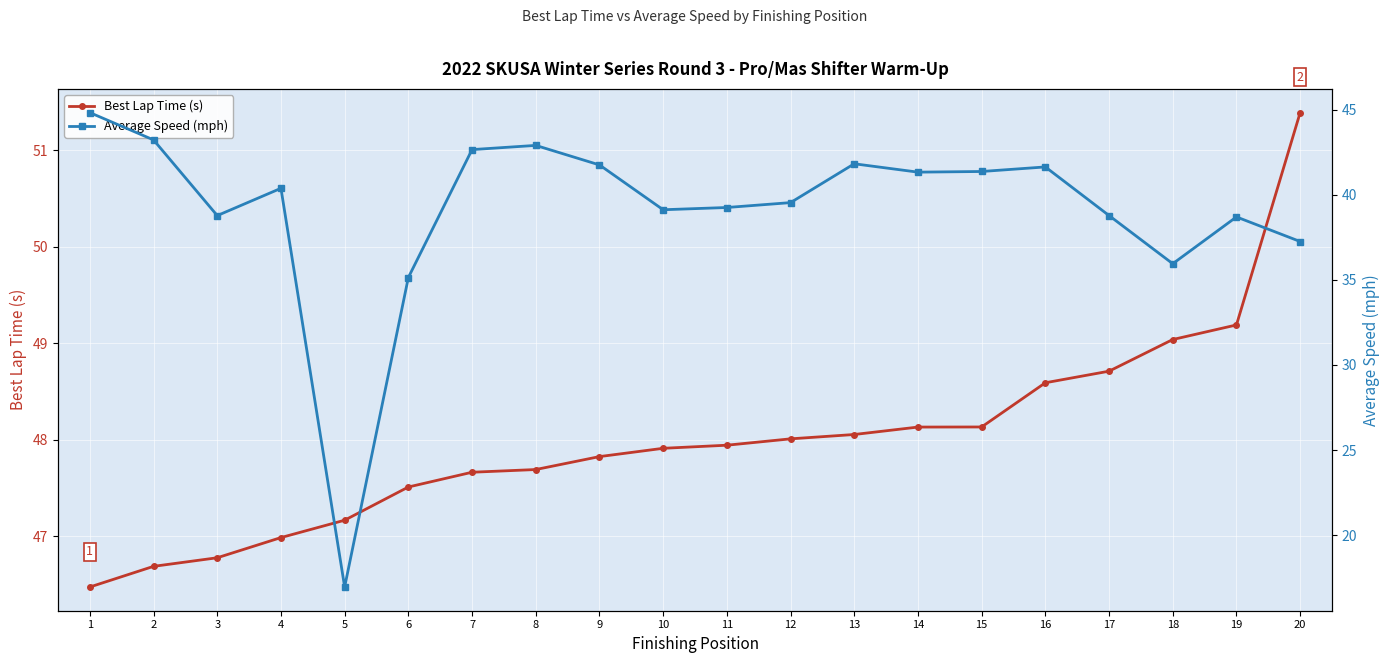

At how many categories does at least one series exceed 48?

9